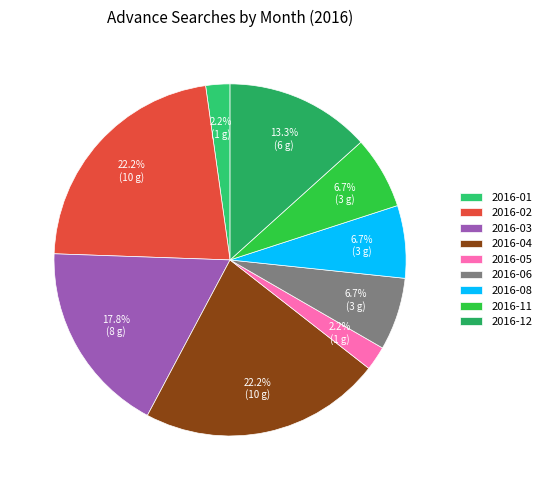

To the nearest percent, what is the difference between the largest and smallest slice percentages?

20%